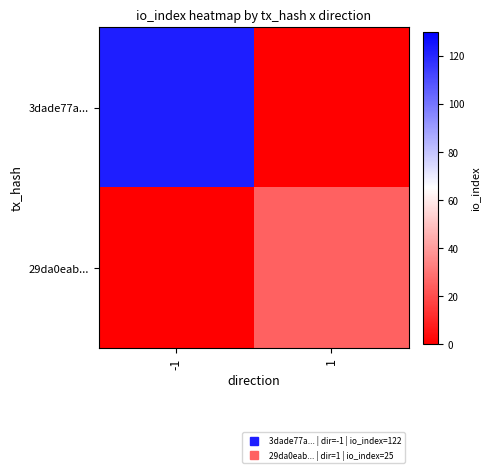

Rank the series at -1 from lowest to highest value.

29da0eab..., 3dade77a...